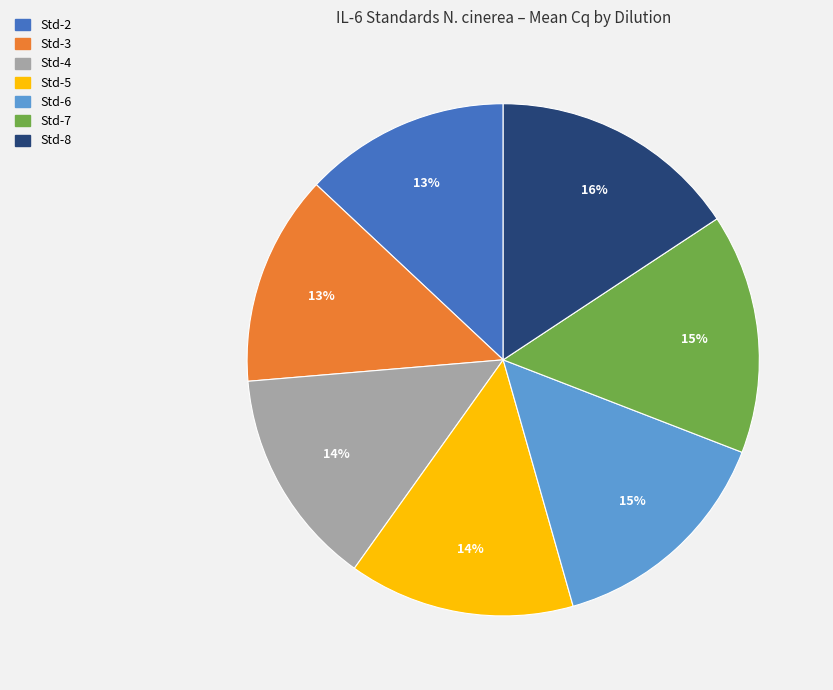

Is it true that Std-3 is 13% of the pie?

True